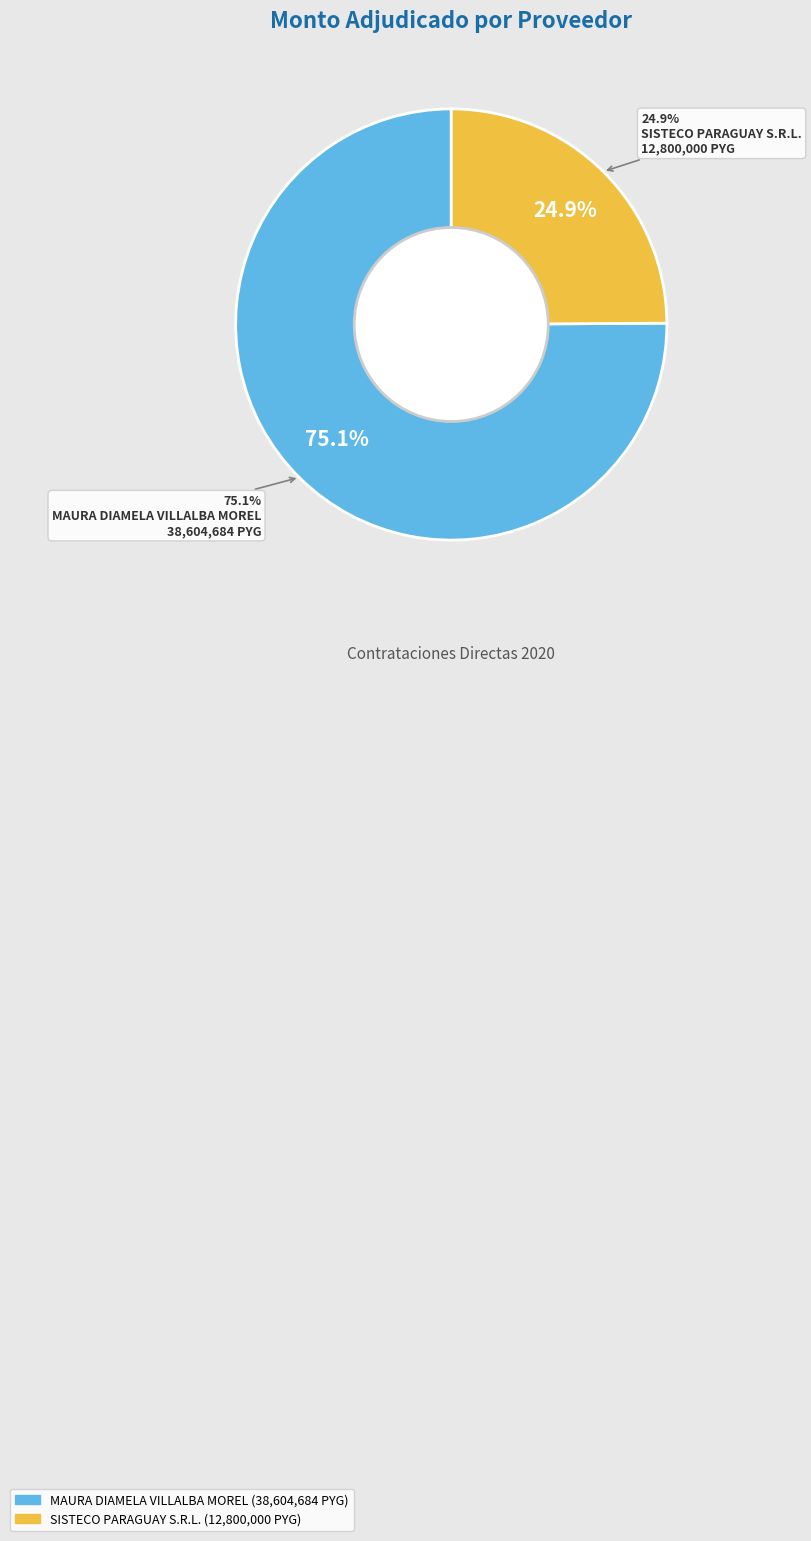

Is it true that SISTECO PARAGUAY S.R.L. is 39% of the pie?

False